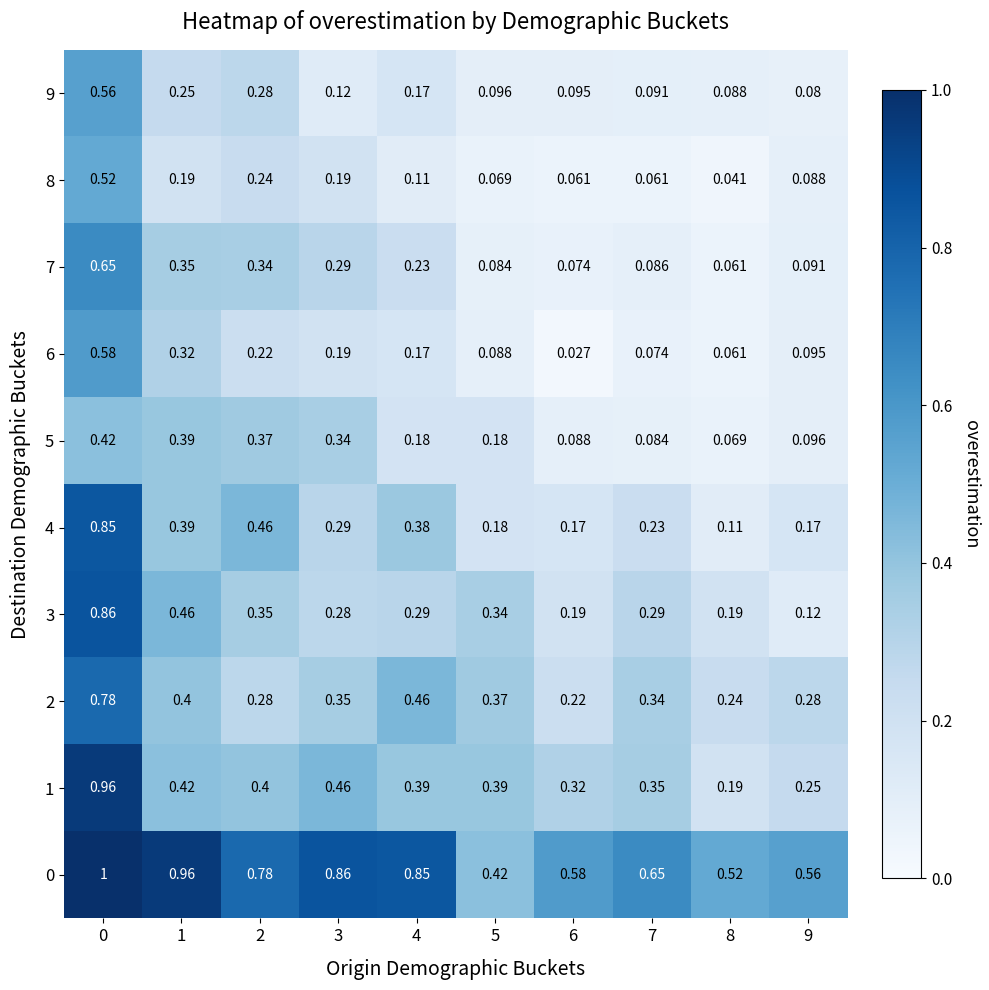

Is the value of 6 at 6 greater than the value of 4 at 3?

No